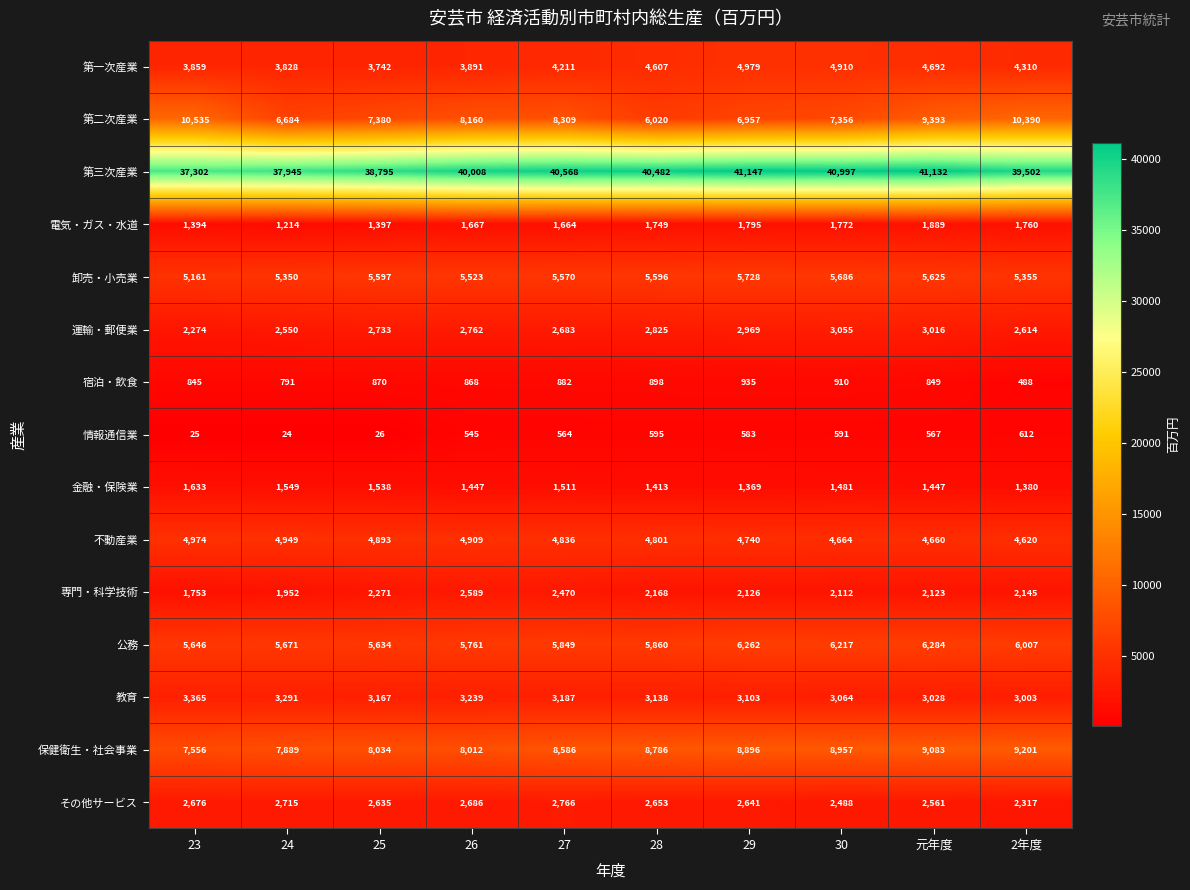

What is the difference between the maximum and minimum values in the 不動産業 series?

354